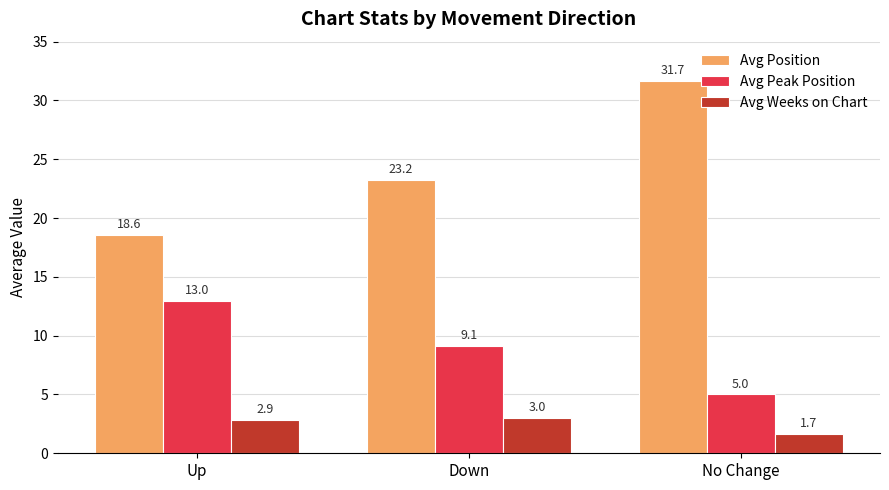

What is the difference between the highest and lowest values at Up?

15.7